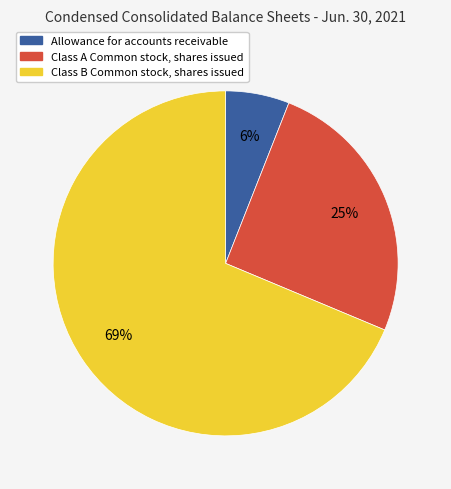

To the nearest percent, what is the combined percentage of Class B Common stock, shares issued and Allowance for accounts receivable?

75%